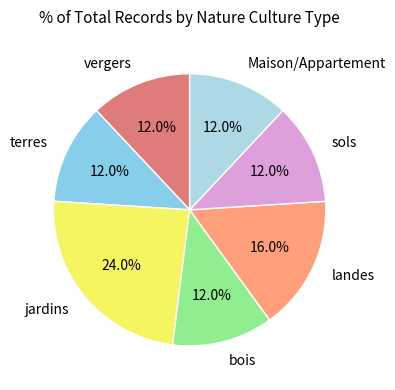

Which category has the biggest portion of the pie?

jardins